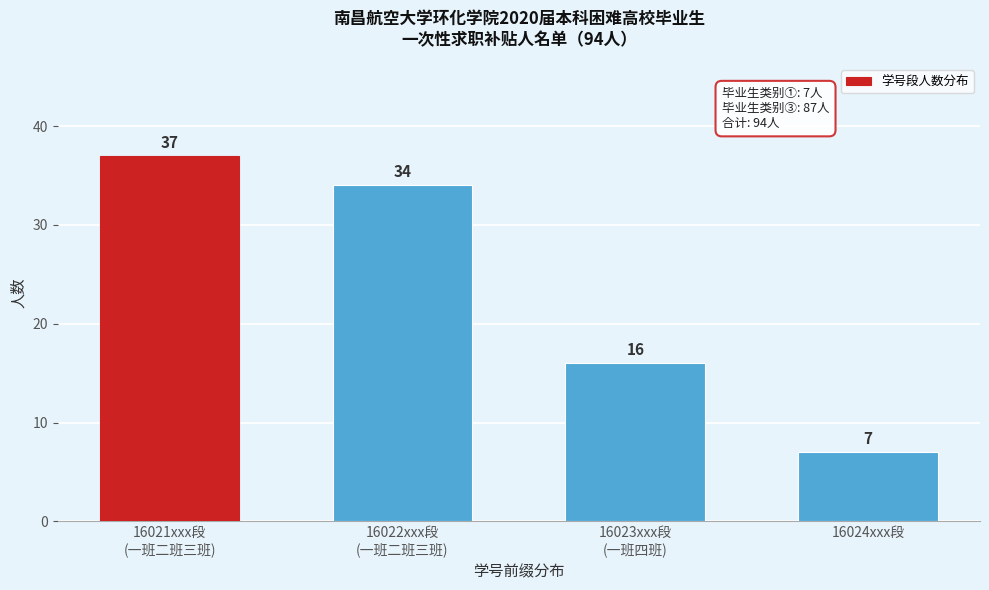

Reading right to left, list all the values displayed in this chart.

7	16	34	37